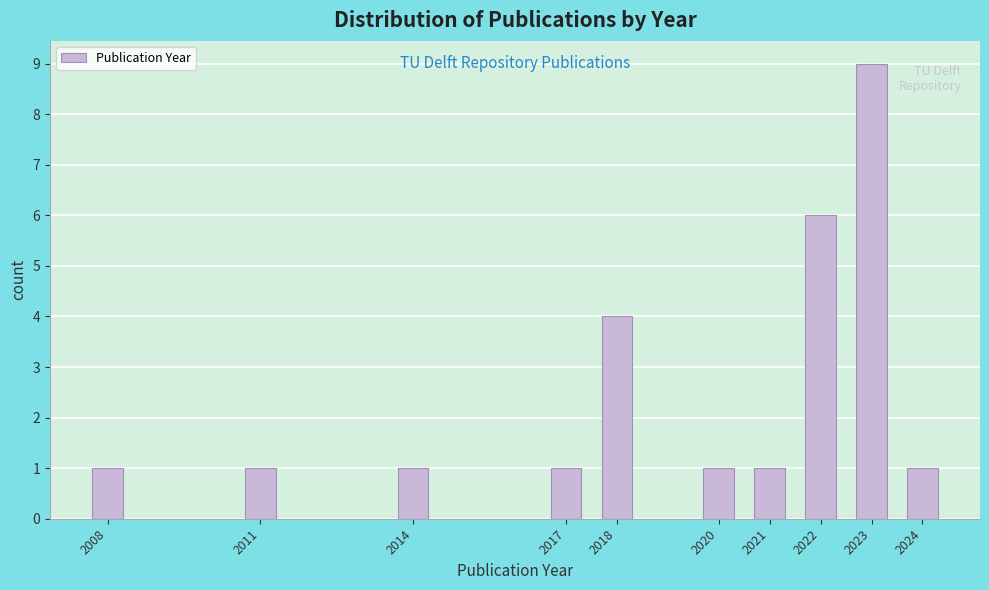

Reading right to left, extract all data points from this chart.

2024=1	2023=9	2022=6	2021=1	2020=1	2018=4	2017=1	2014=1	2011=1	2008=1